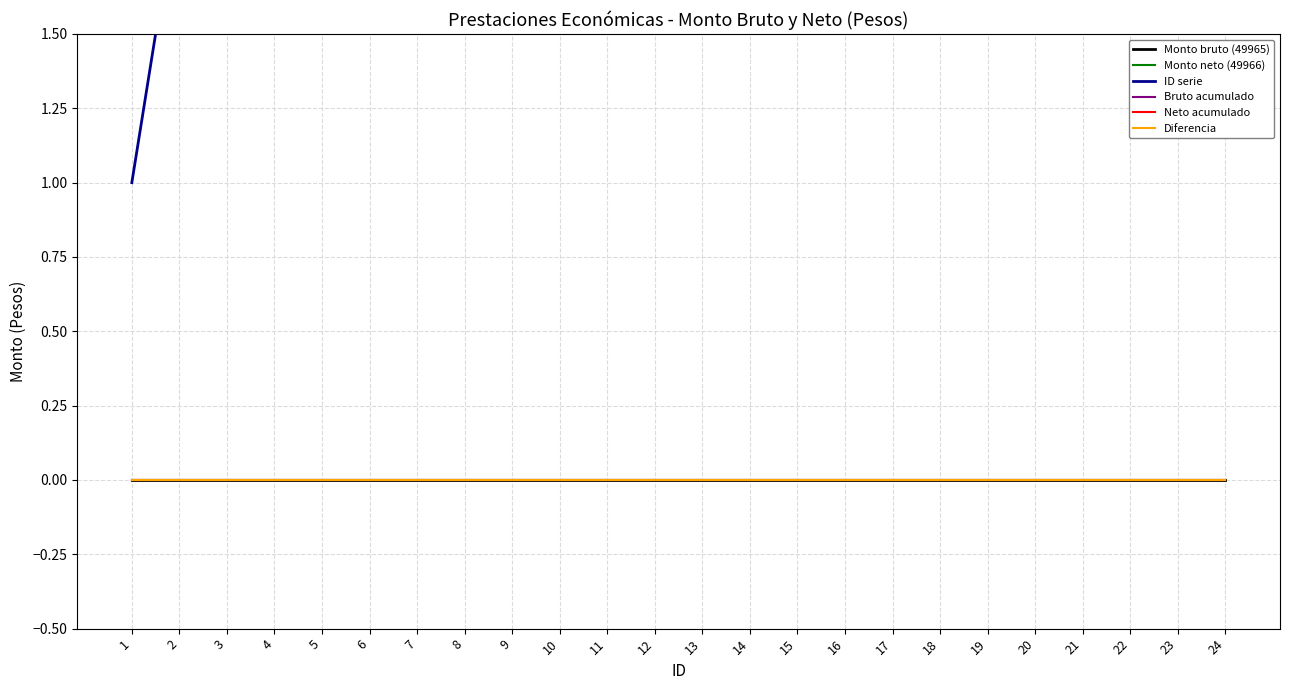

True or false: ID serie and Diferencia cross at least once.

False